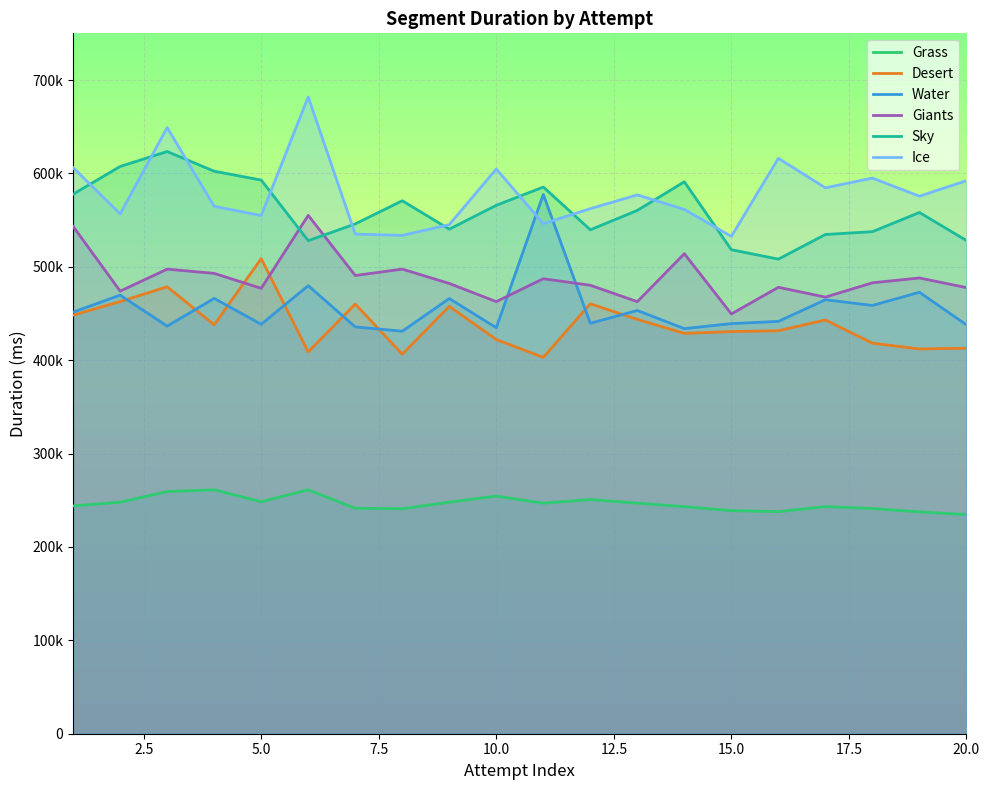

Does the chart display data point markers on the line(s)?

No